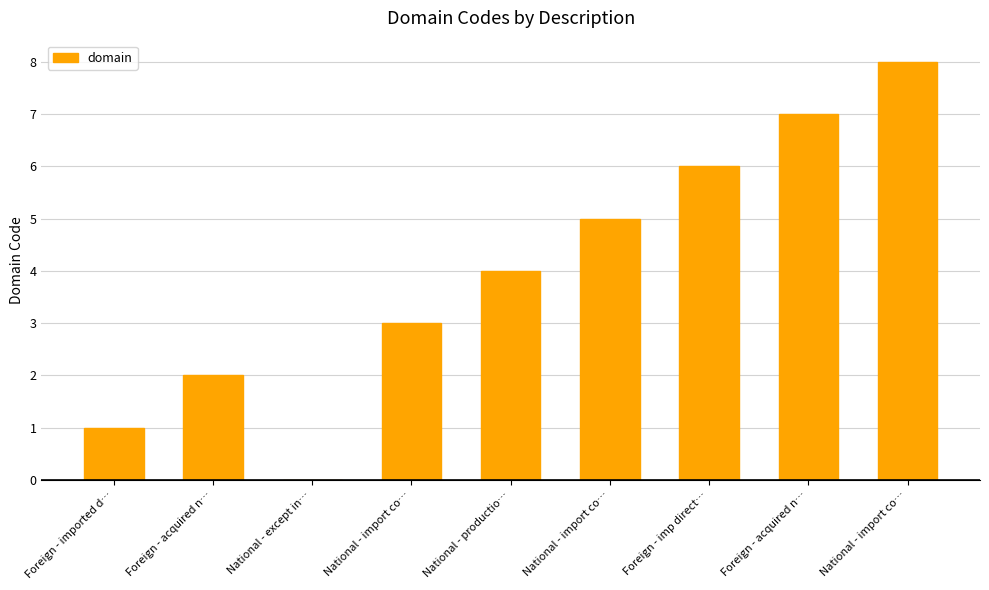

What is the label of the 1st bar from the left?

Foreign - imported d…